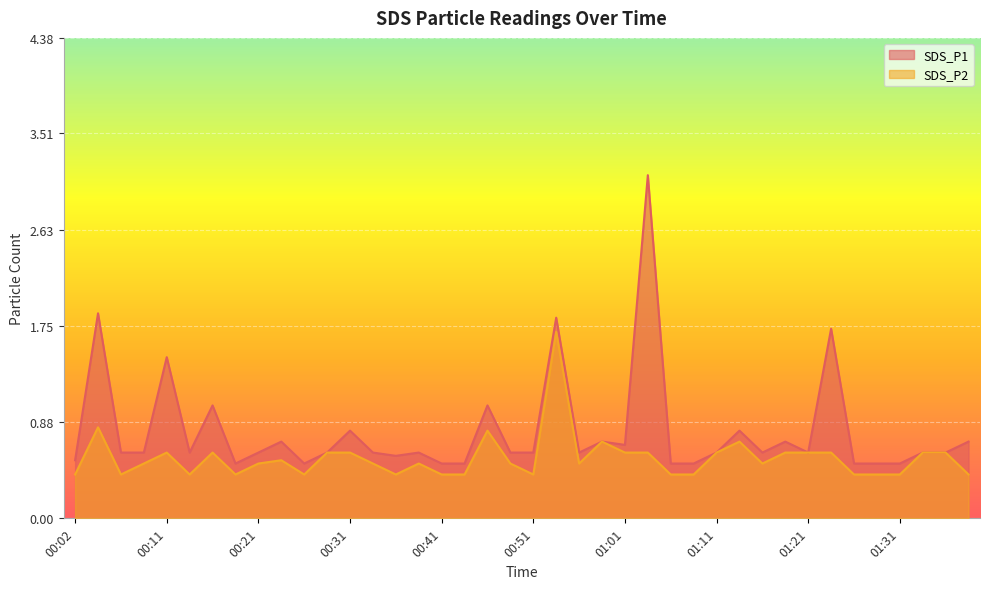

True or false: SDS_P2 and SDS_P1 cross at least once.

False